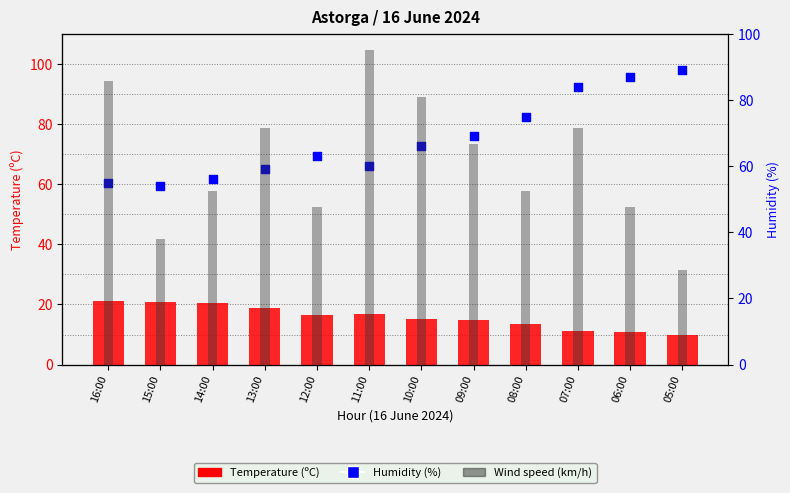

Which series reaches the minimum Y coordinate?

Wind speed (km/h)